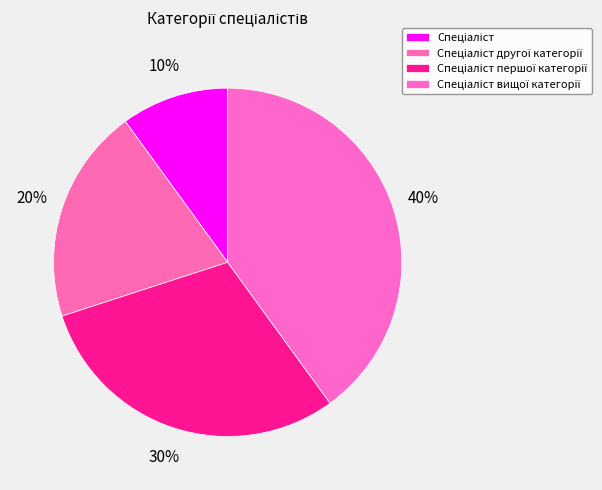

To the nearest percent, what is the average slice percentage?

25%